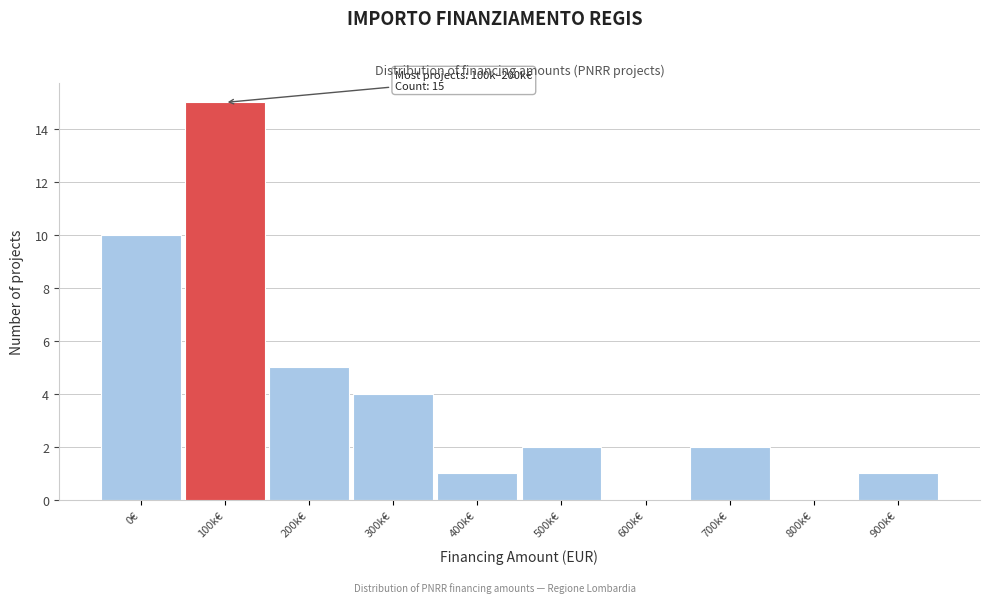

Reading left to right, list all the values displayed in this chart.

0€=10	100k€=15	200k€=5	300k€=4	400k€=1	500k€=2	600k€=0	700k€=2	800k€=0	900k€=1